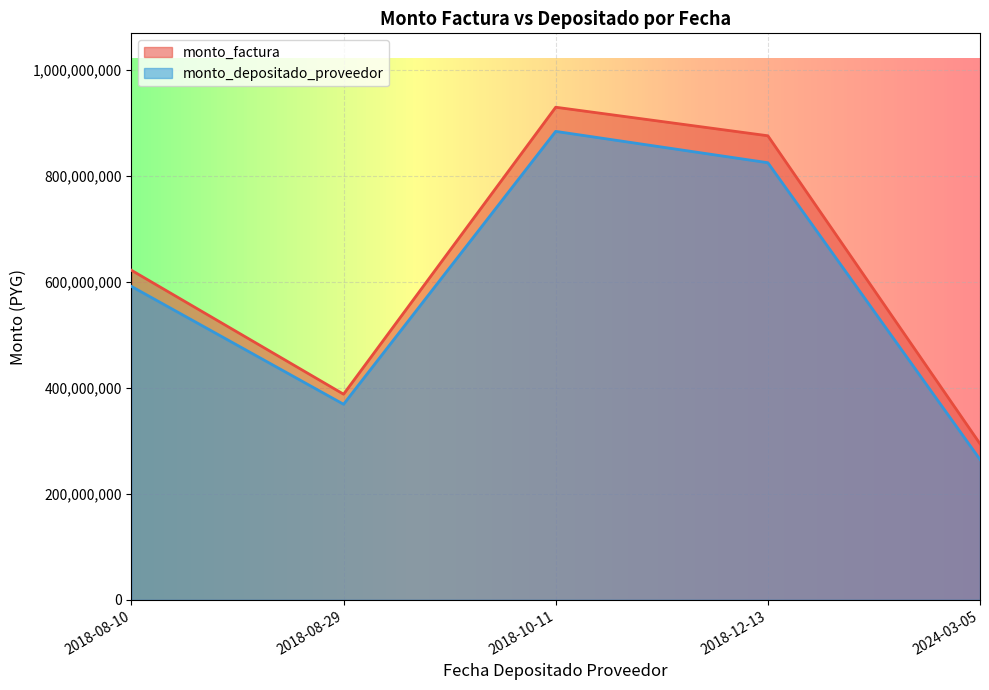

What is the difference between the maximum and minimum values in the monto_depositado_proveedor series?

618975996